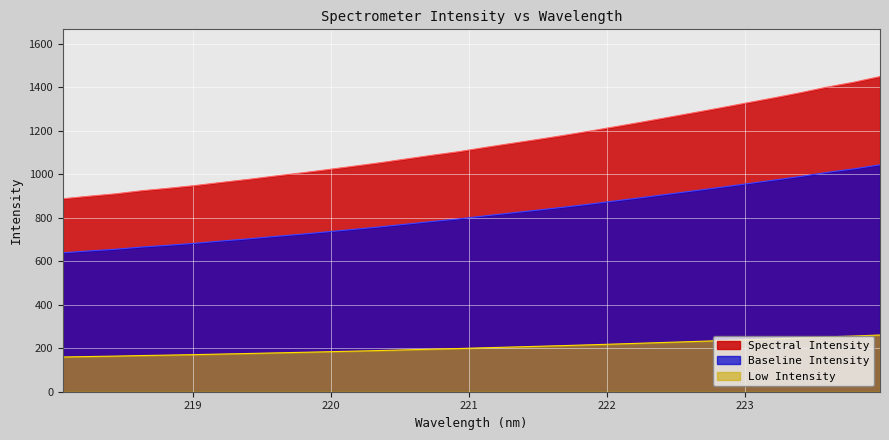

What is the greatest value displayed?

1448.4